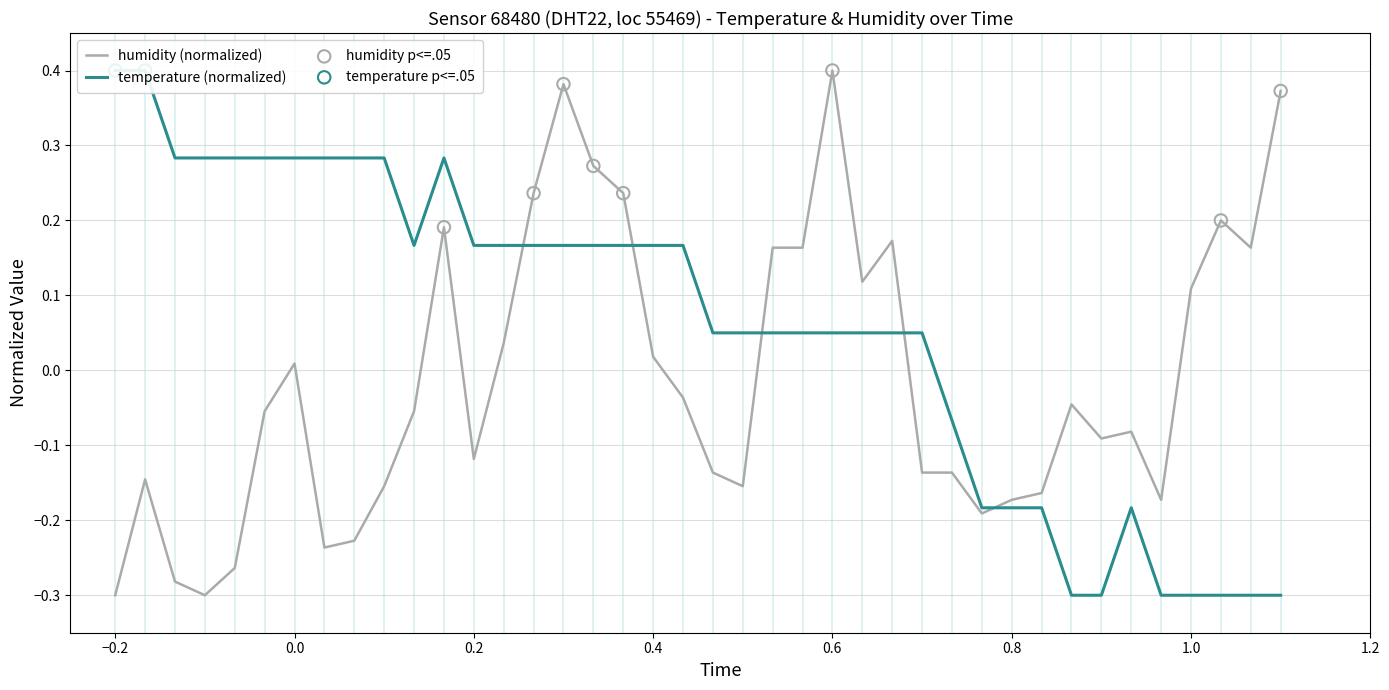

Which series has the largest total across all categories?

temperature